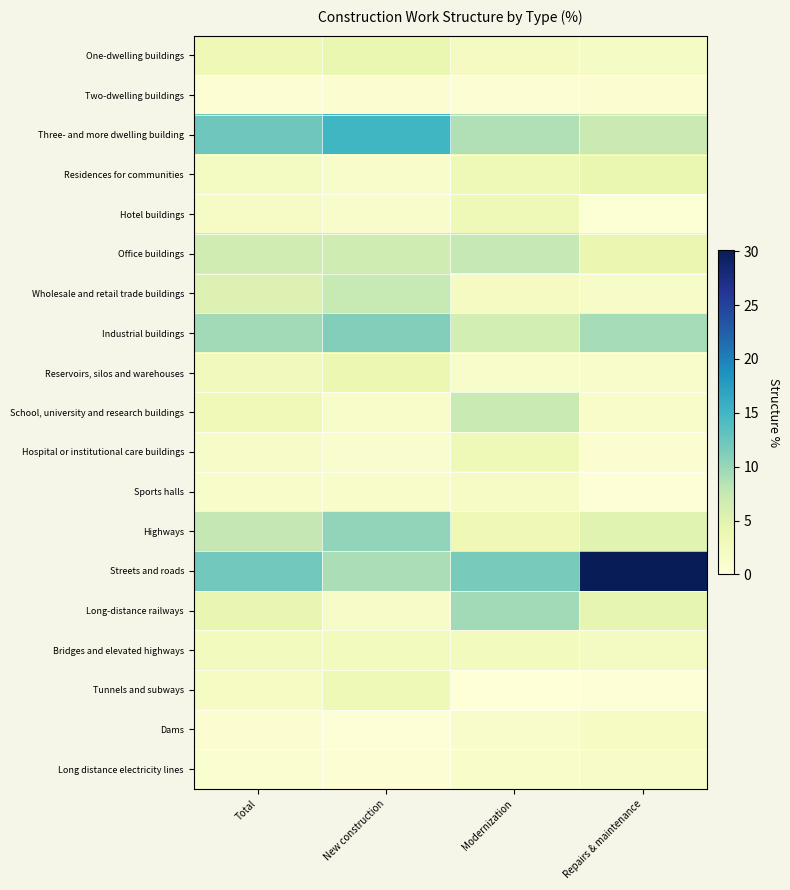

Which has a higher value, New construction or Repairs & maintenance?

New construction